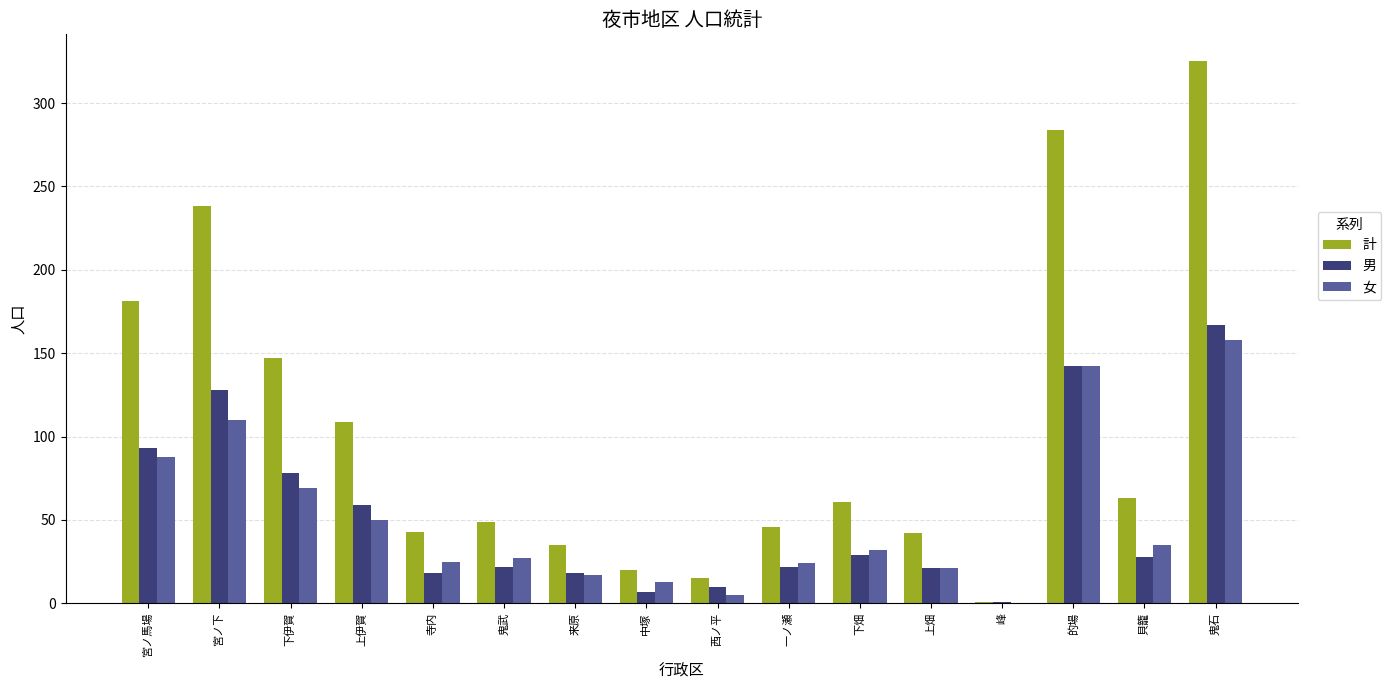

What are all the series names shown in the legend?

計, 男, 女